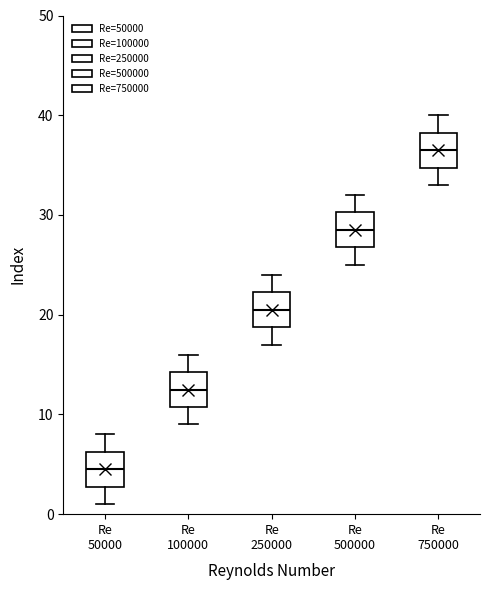

Which box's median line is the lowest?

Re 50000